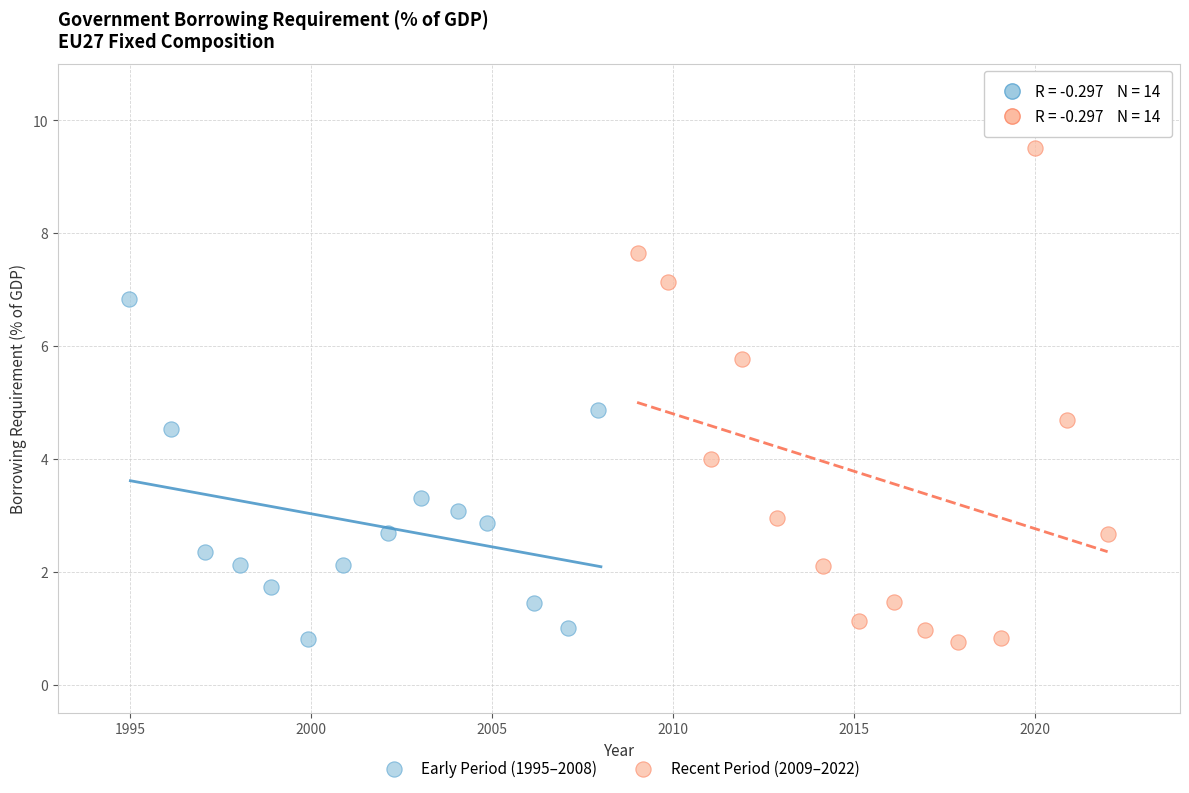

Which series contains the highest Y value?

Recent Period (2009–2022)